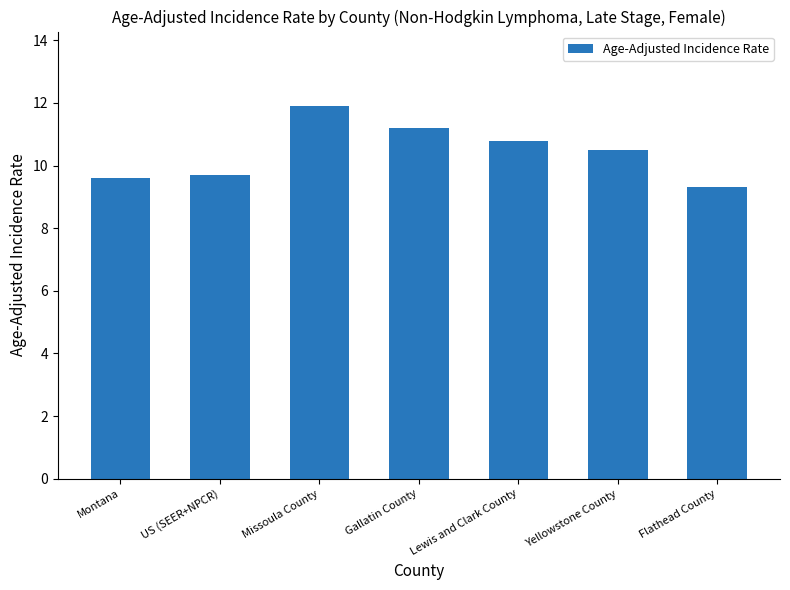

What is the label of the 2nd bar from the left?

US (SEER+NPCR)